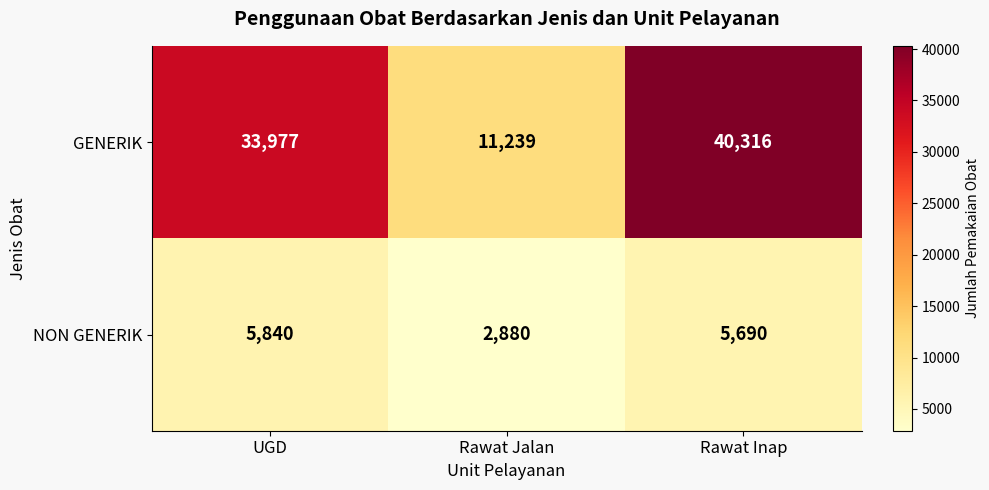

What is the maximum value shown in the chart?

40316